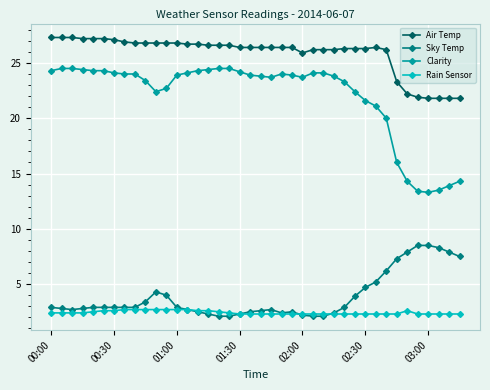

What is the sum of all Air Temp values?

1033.7